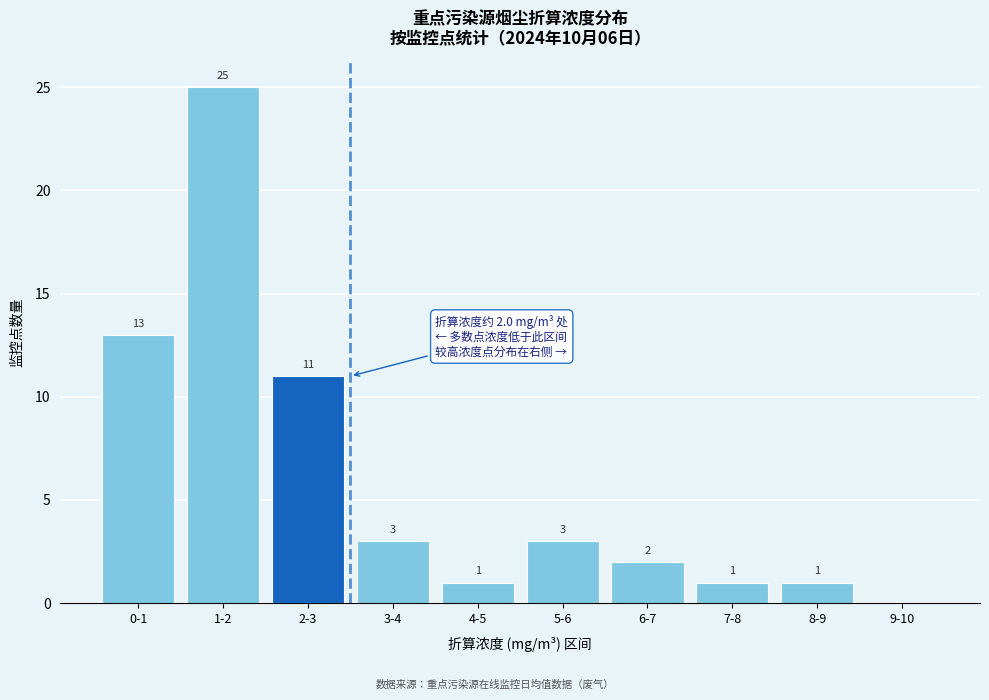

Reading left to right, what are all the values shown in this chart?

0-1=13	1-2=25	2-3=11	3-4=3	4-5=1	5-6=3	6-7=2	7-8=1	8-9=1	9-10=0